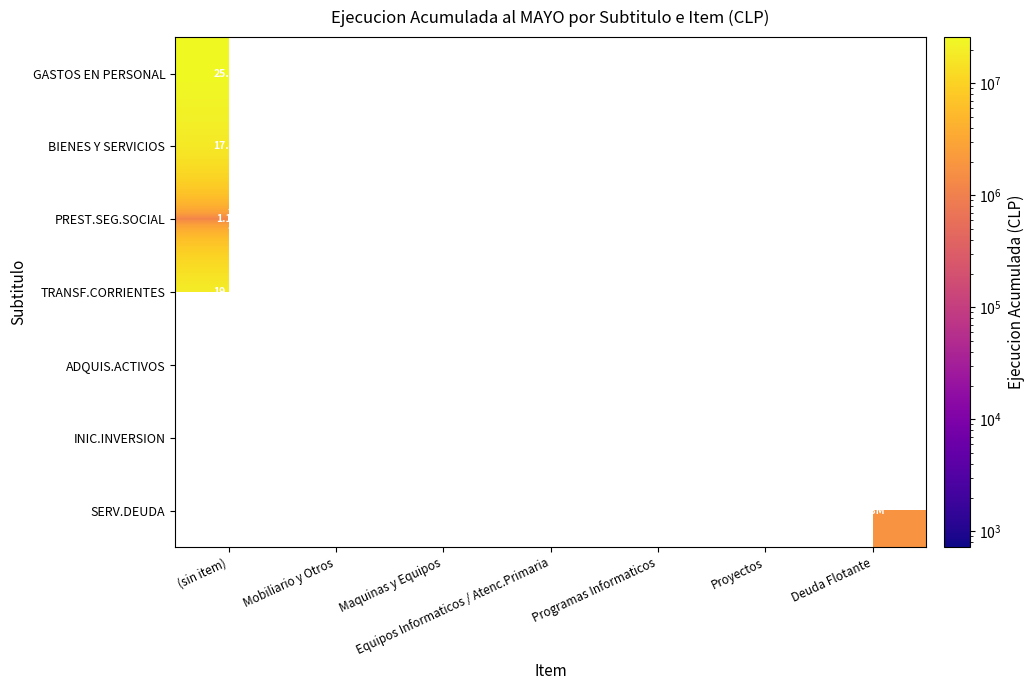

What is the smallest value displayed?

724.0